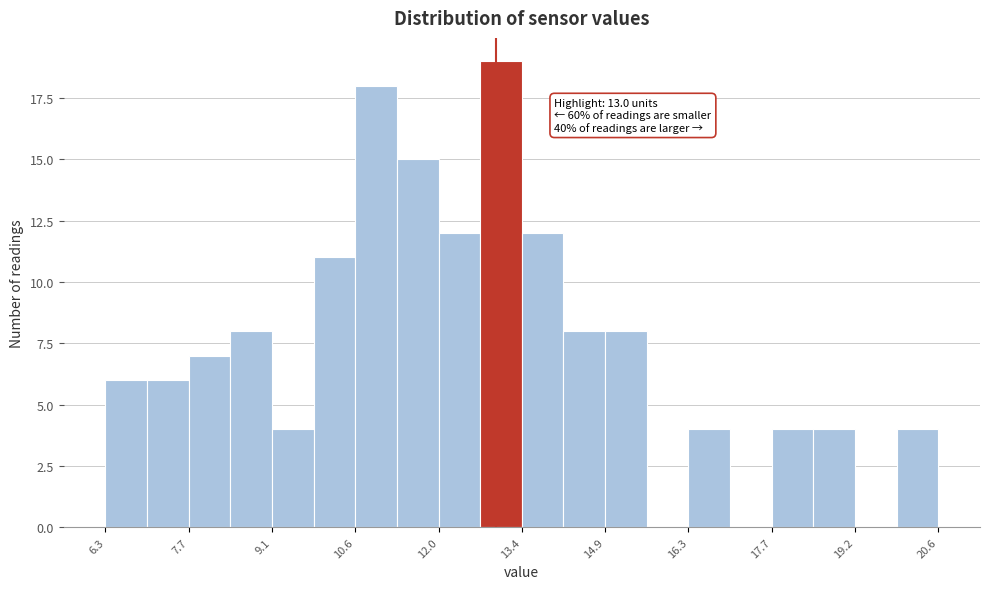

Read against the x-axis, roughly where is the centre of the tallest bar?

13.0